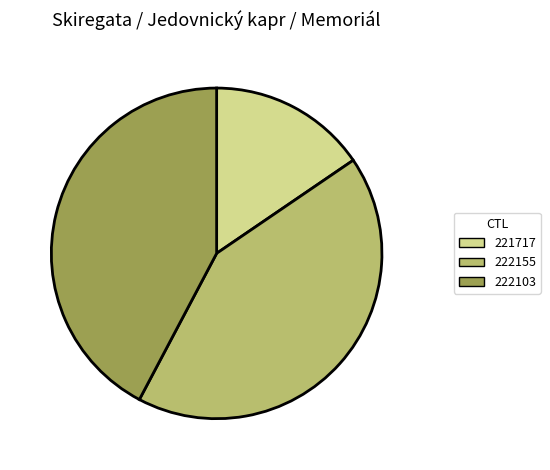

Does 221717 represent more than half of the total?

No